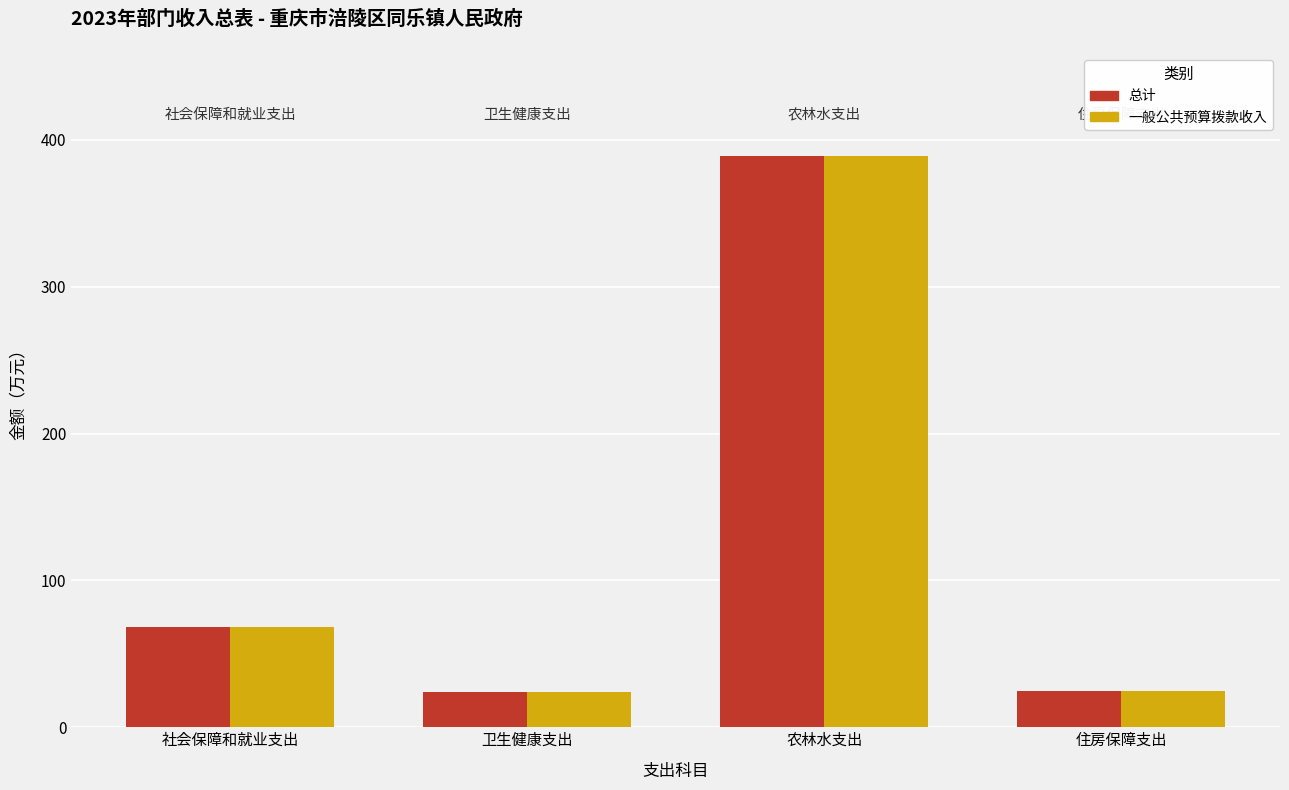

True or false: 一般公共预算拨款收入 has a value of 389.1 at 农林水支出.

True